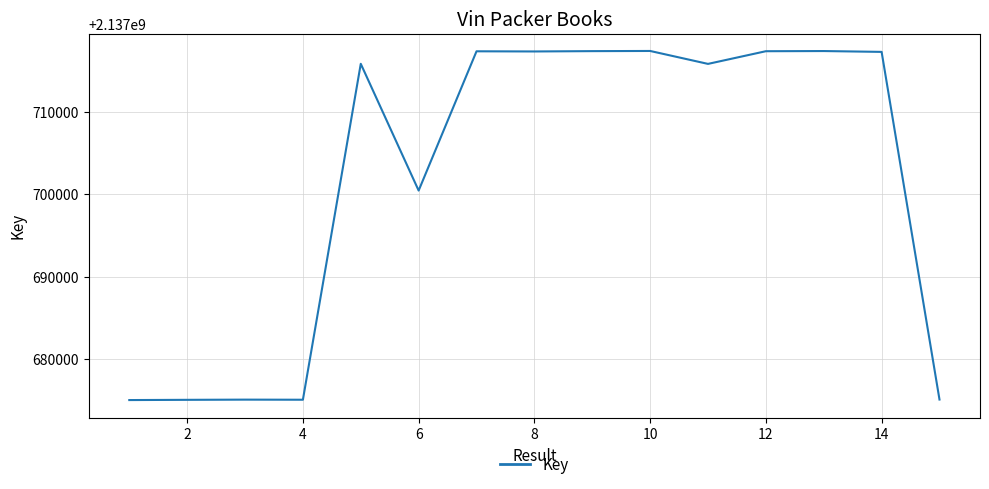

What is the greatest value displayed?

2137717355